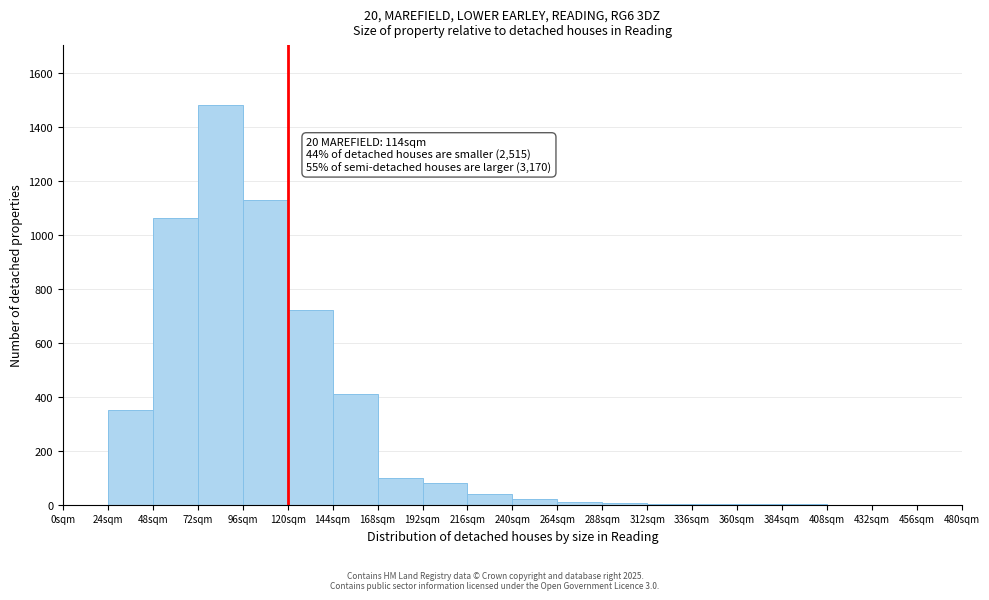

Over which range of the x-axis is the bar tallest?

72 to 96